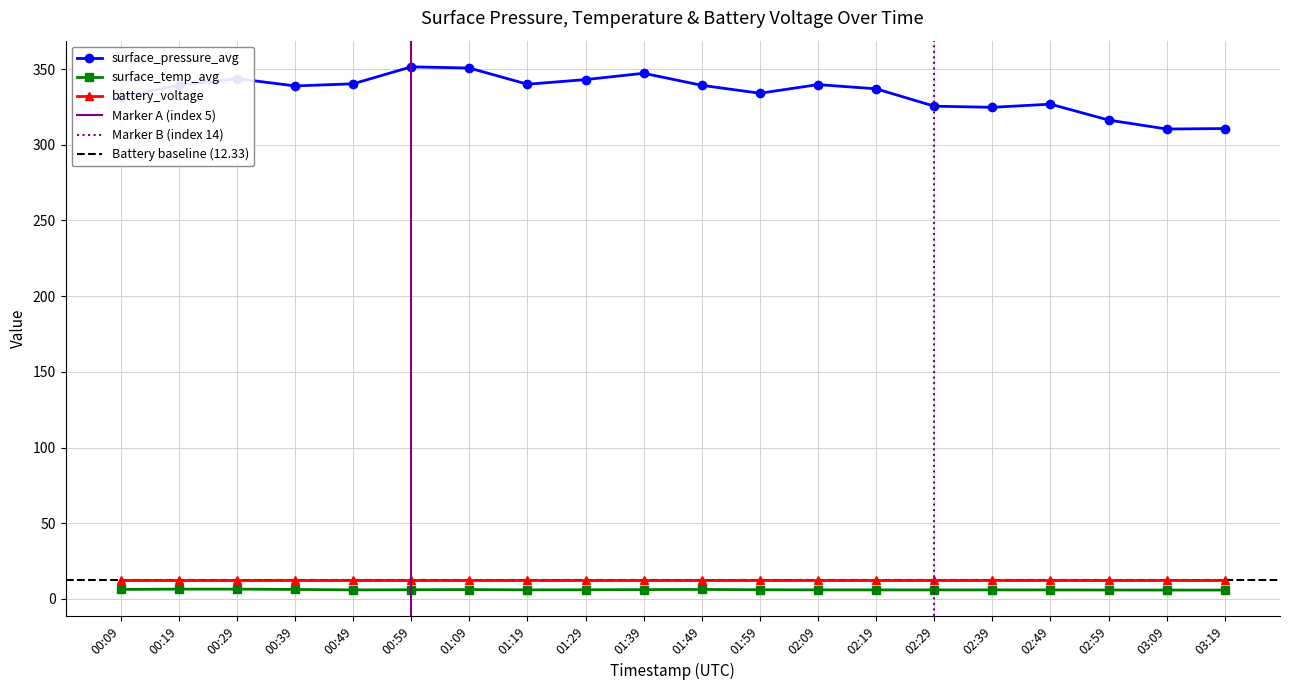

Which series has the largest range (max minus min)?

surface_pressure_avg